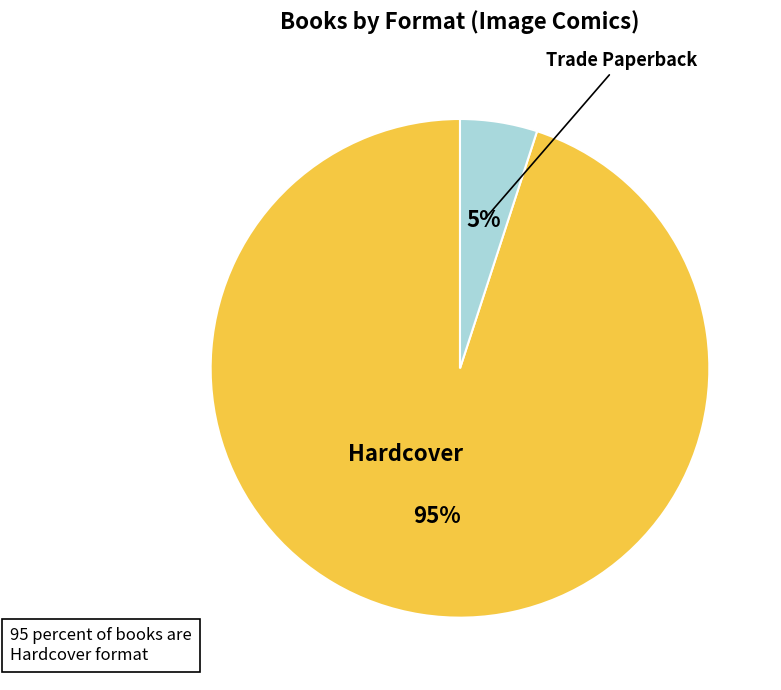

True or false: Trade Paperback accounts for 5% of the total.

True